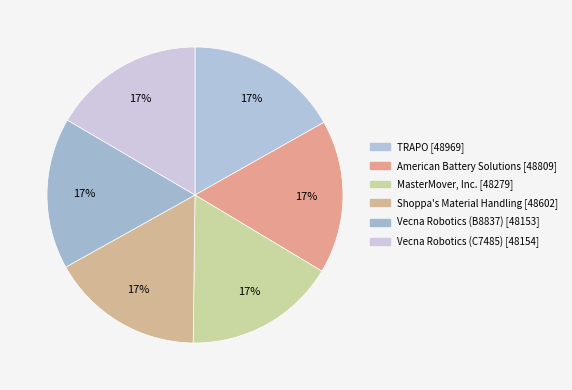

How many segments does this pie chart have?

6